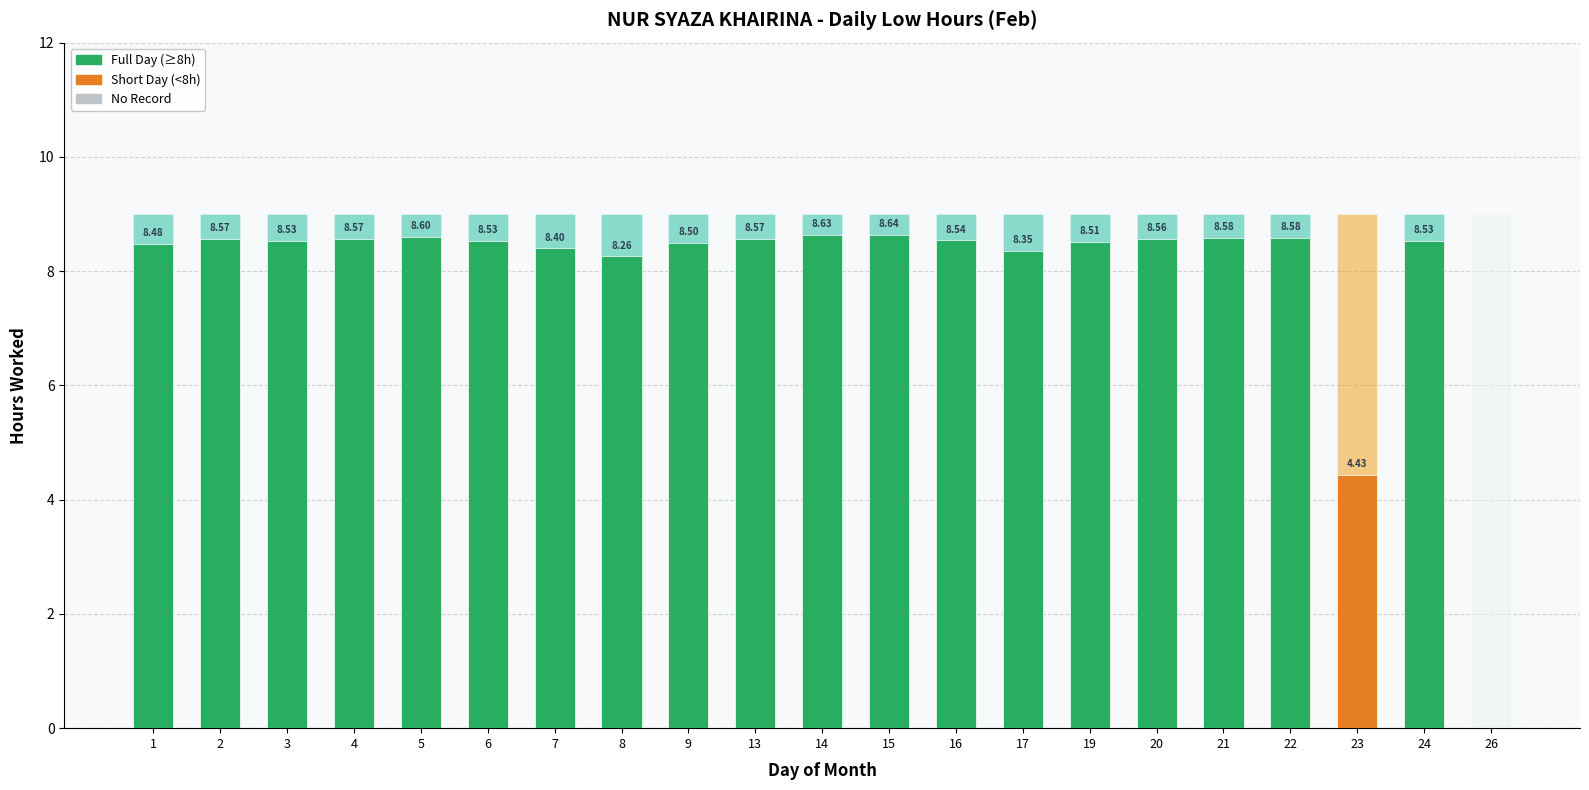

Does the chart contain stacked bars?

Yes